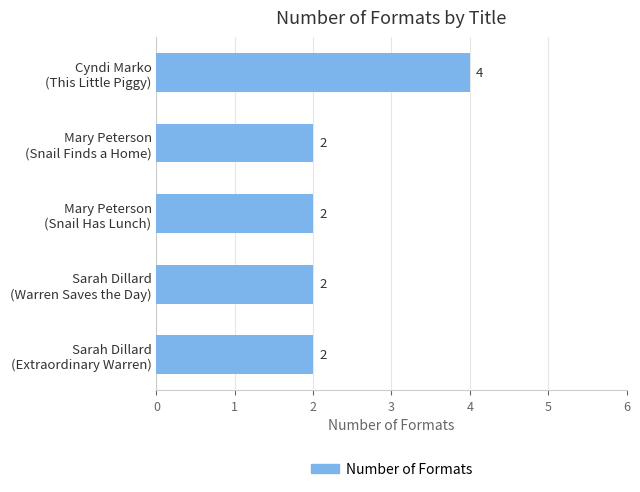

What is the sum of all values?

12